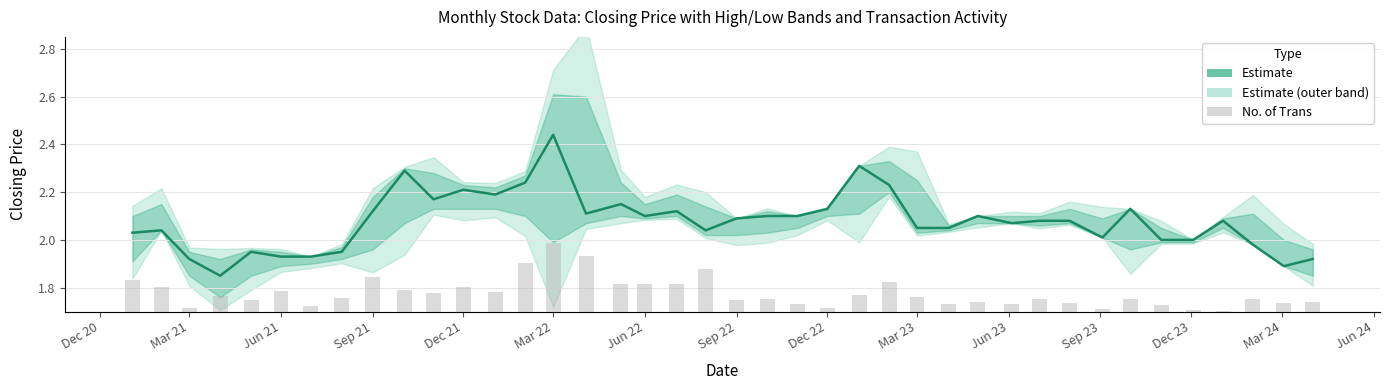

True or false: No. of Trans has a value of 82.0 at Jun 21.

True